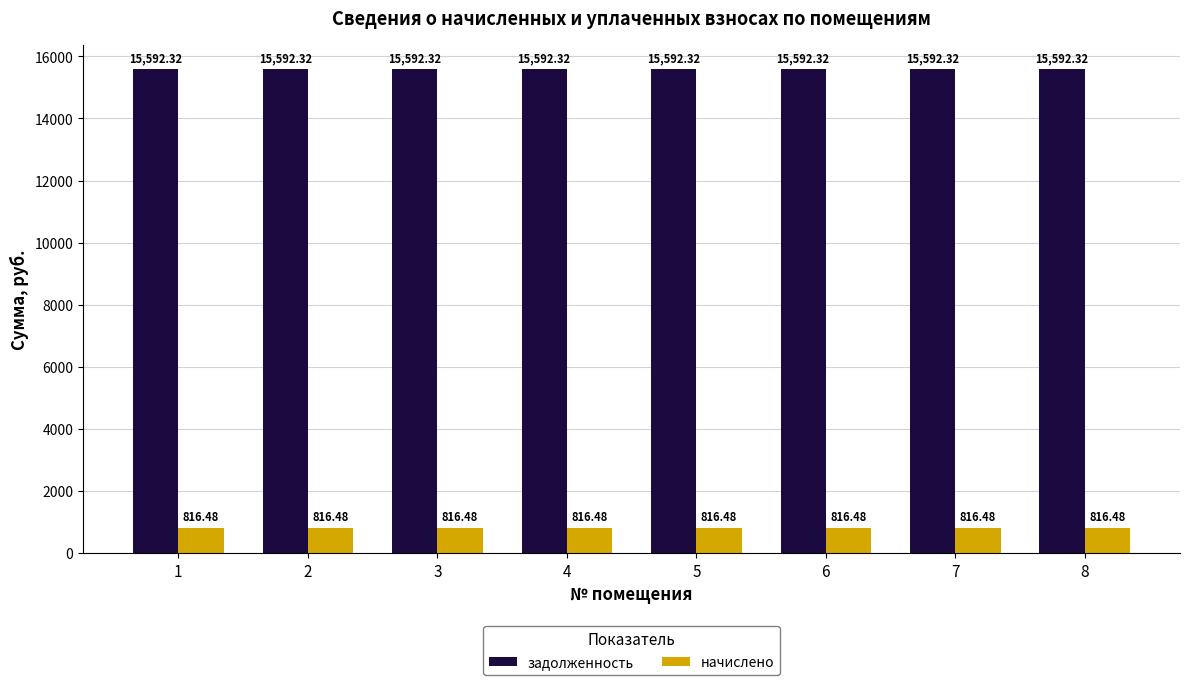

Read the начислено value at 6.

816.5